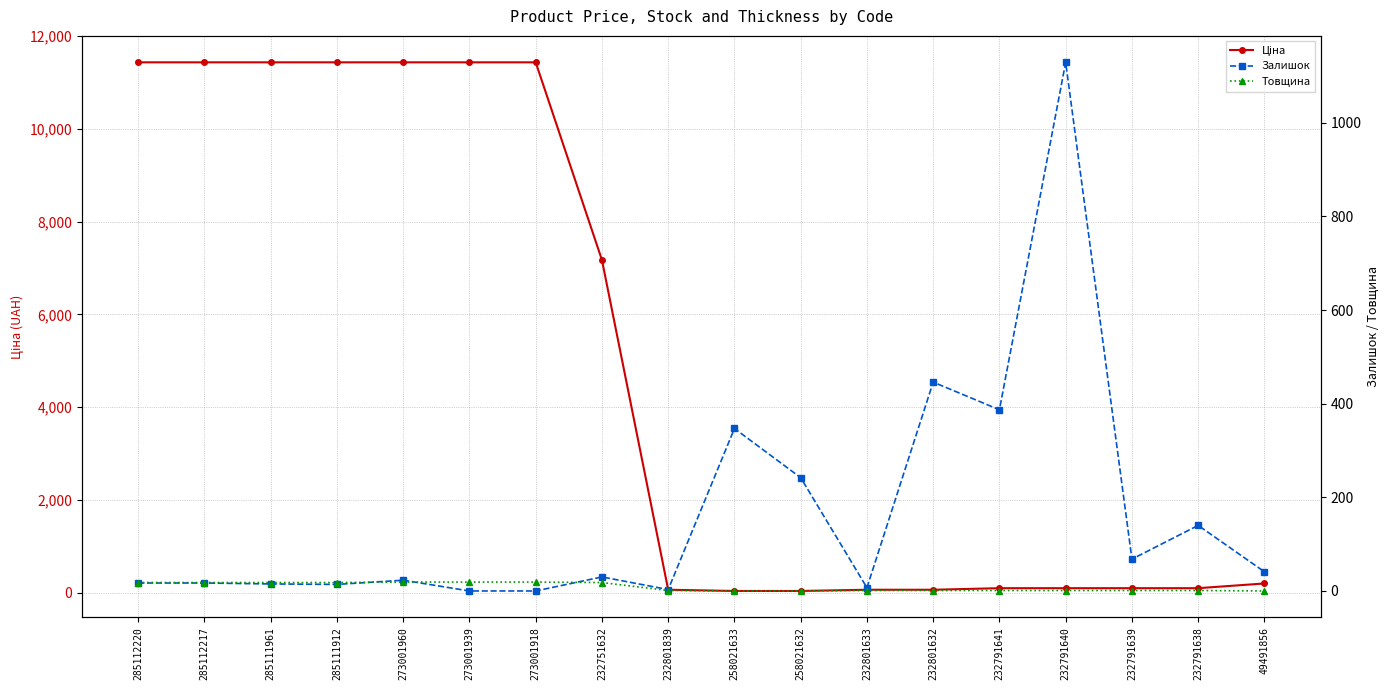

What are all the series names shown in the legend?

Ціна, Залишок, Товщина